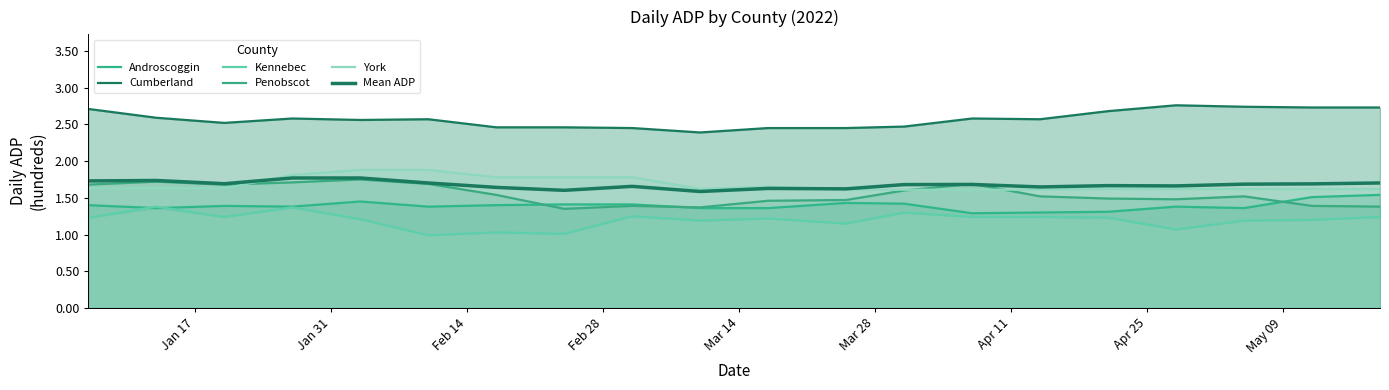

True or false: Mean ADP has more than 0 interior local peaks.

True